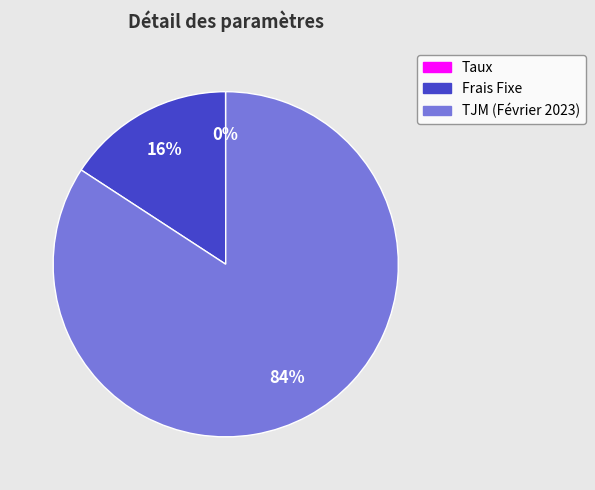

To the nearest percent, what is the average slice percentage?

33%